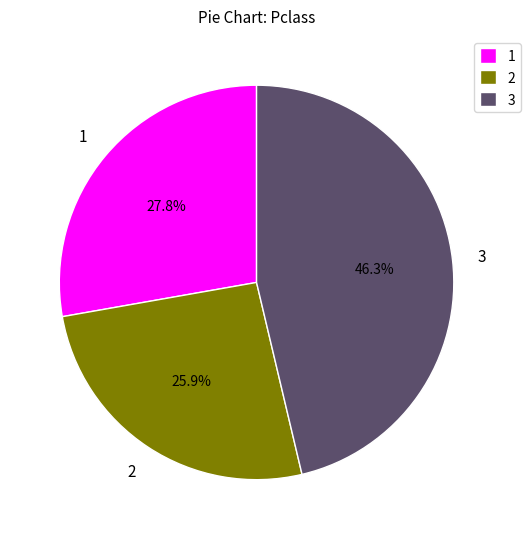

To the nearest percent, what is the average slice percentage?

33%